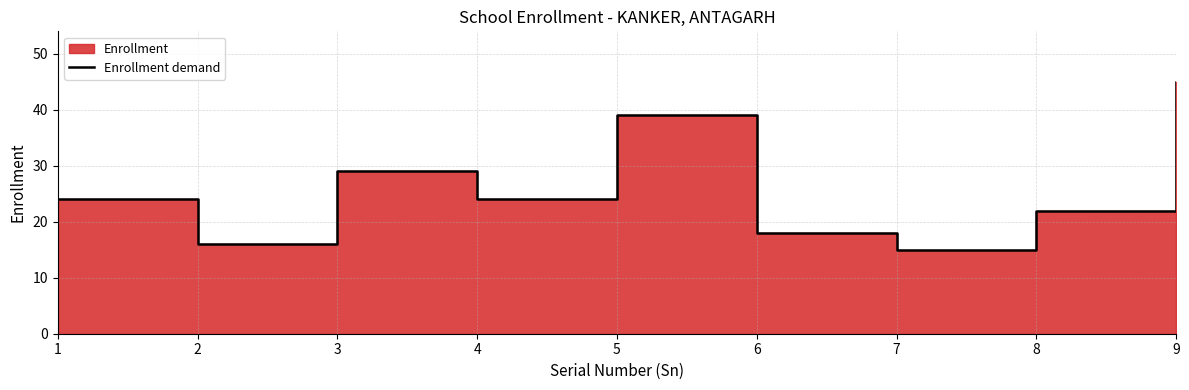

Which category has the lowest value across all series?

7